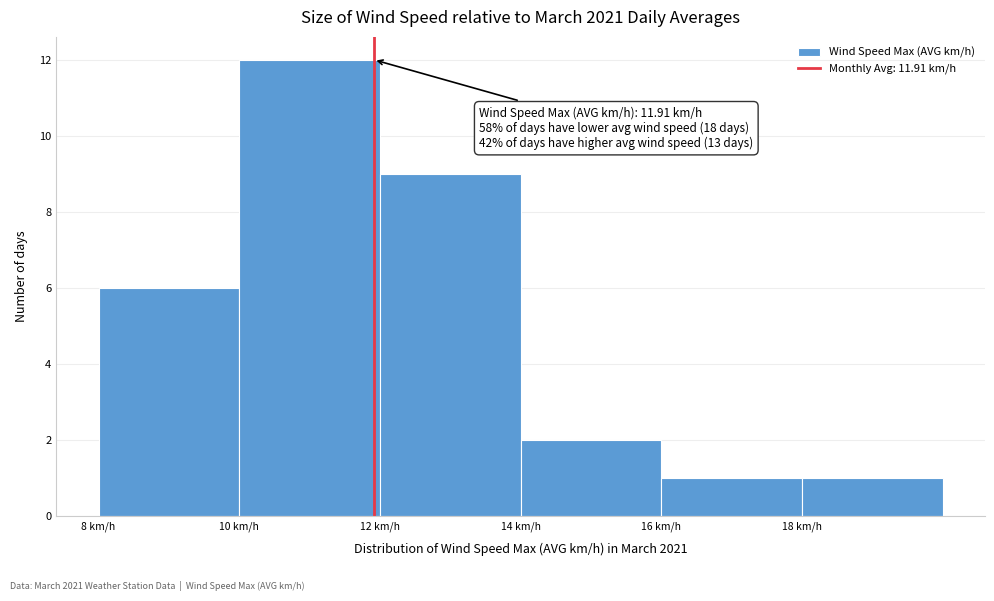

Which range on the x-axis has the tallest bar?

10 to 12